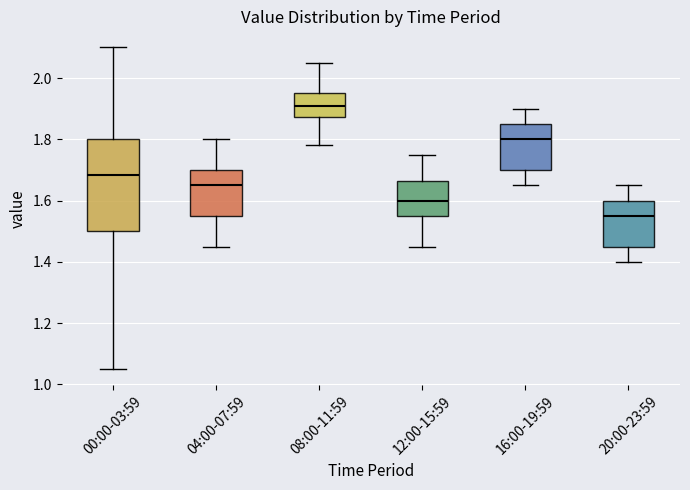

Reading left to right, read every box against the y-axis: the position of its median line, the range the box covers, and the ends of its whiskers. The values are not printed on the chart, so give them approximately, as read against the axis.

00:00-03:59: median 1.68, box 1.50 to 1.80, whiskers 1.06 to 2.10
04:00-07:59: median 1.66, box 1.56 to 1.70, whiskers 1.46 to 1.80
08:00-11:59: median 1.92, box 1.88 to 1.96, whiskers 1.78 to 2.06
12:00-15:59: median 1.60, box 1.56 to 1.66, whiskers 1.46 to 1.76
16:00-19:59: median 1.80, box 1.70 to 1.86, whiskers 1.66 to 1.90
20:00-23:59: median 1.56, box 1.46 to 1.60, whiskers 1.40 to 1.66